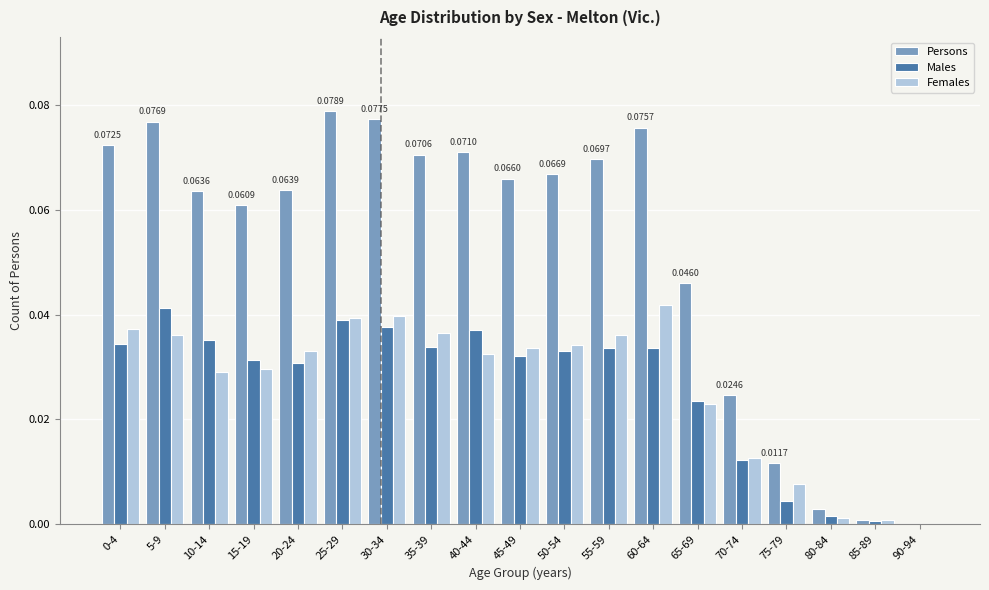

What is the sum of all Females values?

0.5